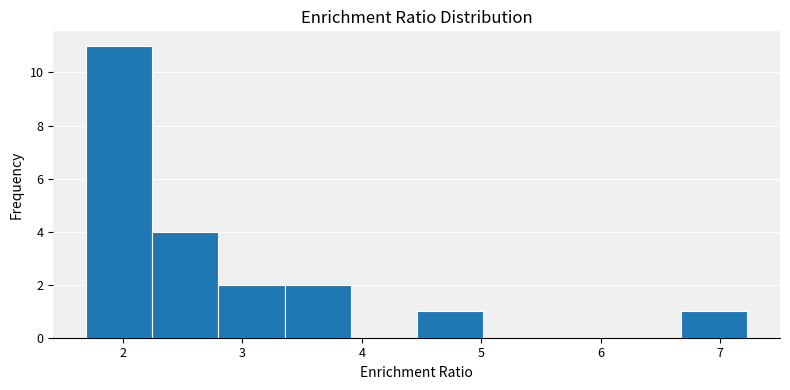

Reading left to right, transcribe this chart: for each bar, give the range it covers on the x-axis and its height. Neither the bar edges nor the heights are printed on the chart, so give them approximately, as read against the axes.

1.7 to 2.2: 11
2.2 to 2.8: 4
2.8 to 3.4: 2
3.4 to 3.9: 2
3.9 to 4.5: 0
4.5 to 5.0: 1
5.0 to 5.6: 0
5.6 to 6.1: 0
6.1 to 6.7: 0
6.7 to 7.2: 1